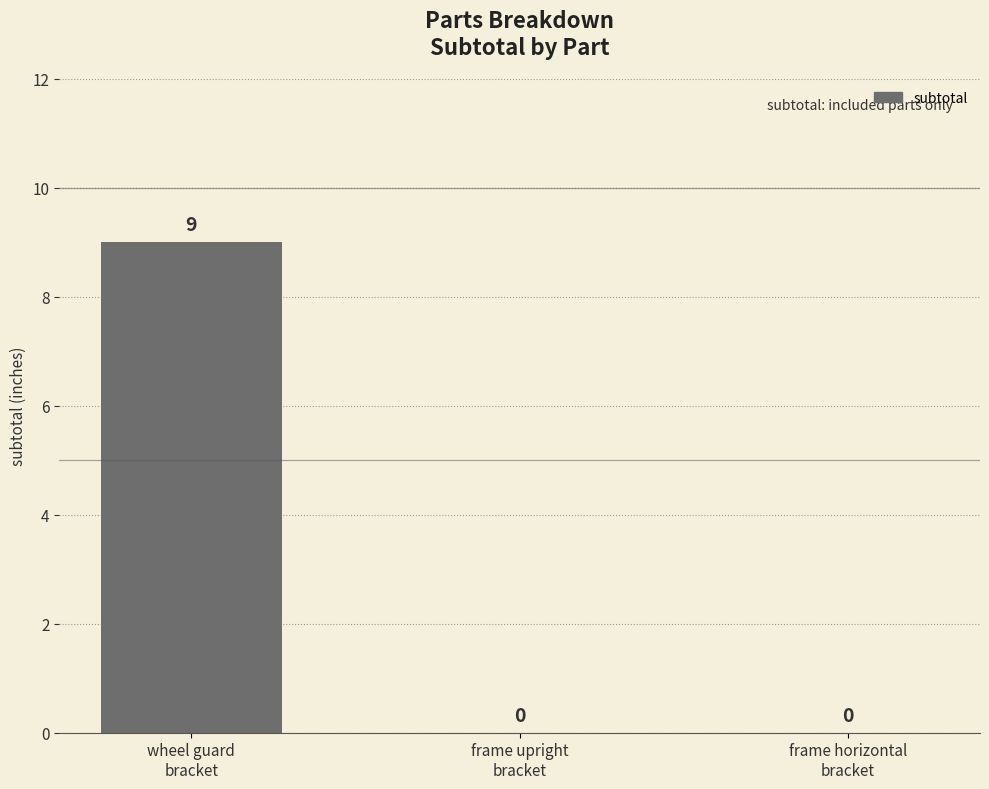

Reading left to right, transcribe all the data shown in this chart.

wheel guard
bracket=9	frame upright
bracket=0	frame horizontal
bracket=0